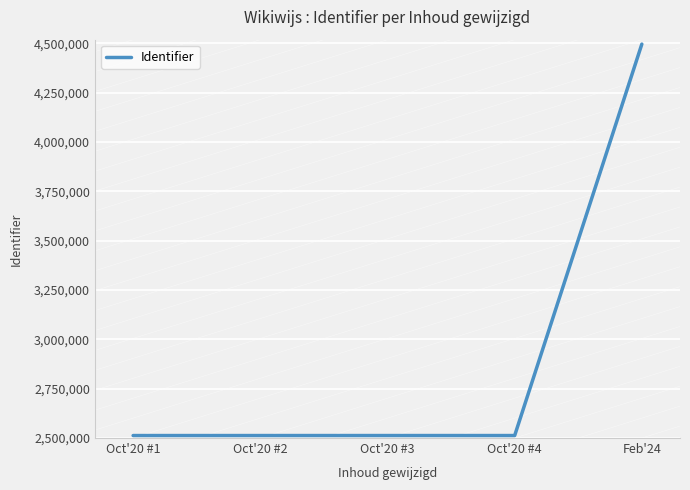

At which label is the value closest to 3504217?

Oct'20 #4